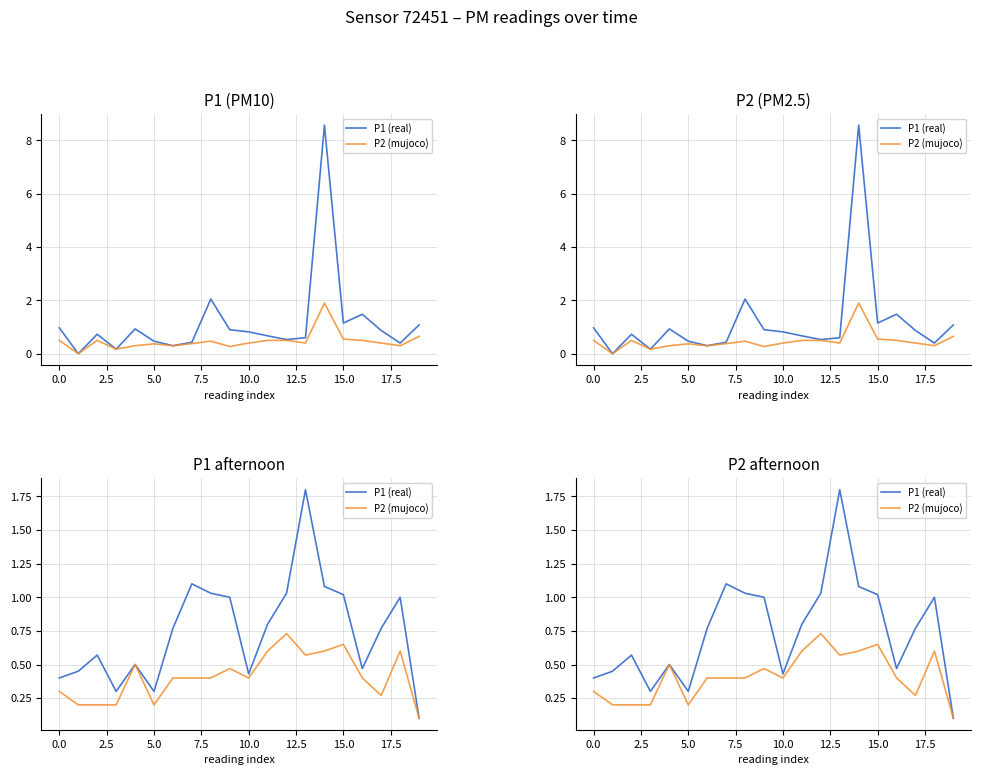

True or false: P1 and P2 intersect in this chart.

False